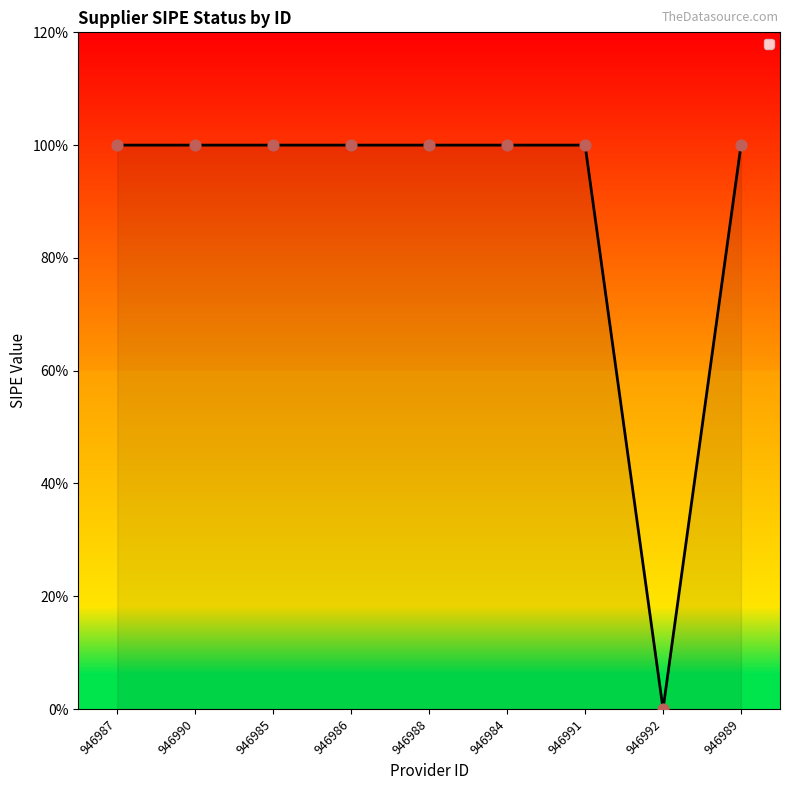

What is the change in value from 946990 to 946992?

-1